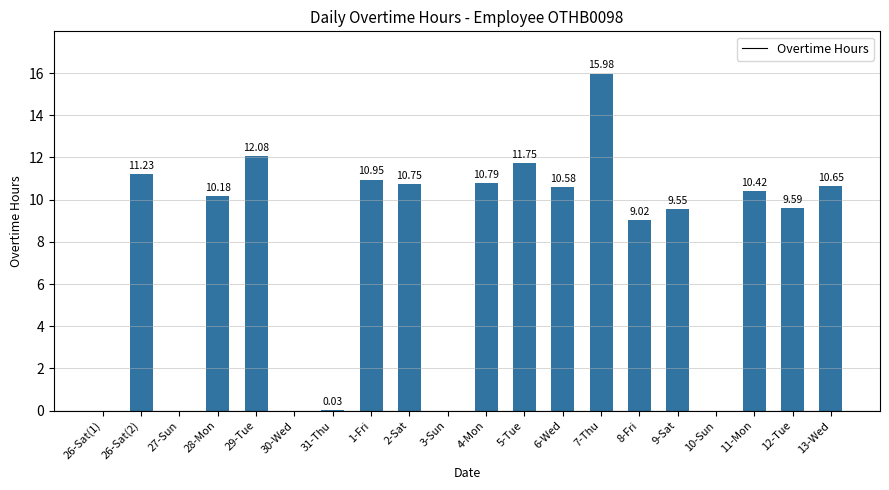

What is the change in value from 3-Sun to 7-Thu?

+16.0